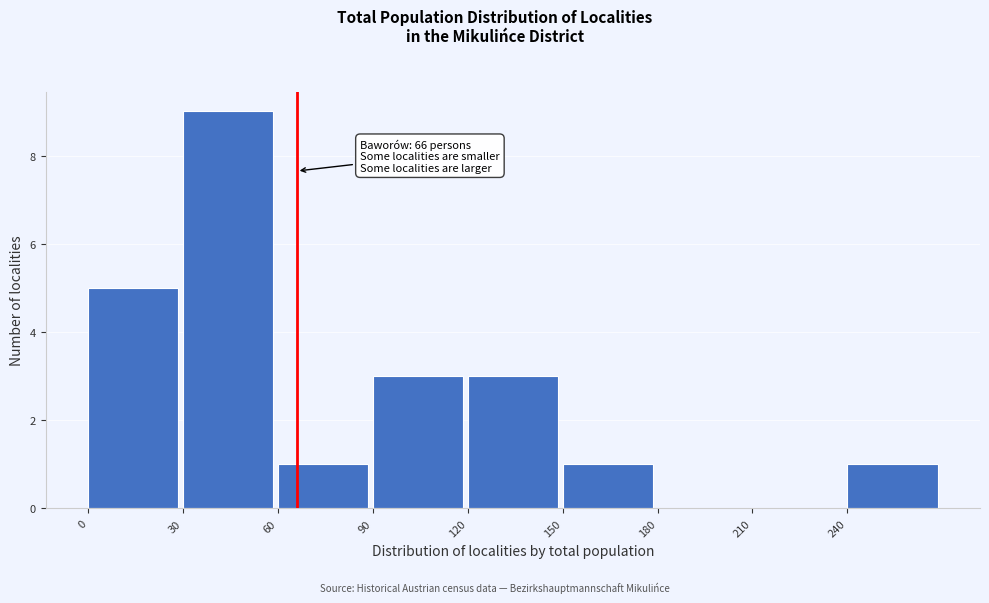

Which range on the x-axis has the tallest bar?

30 to 60